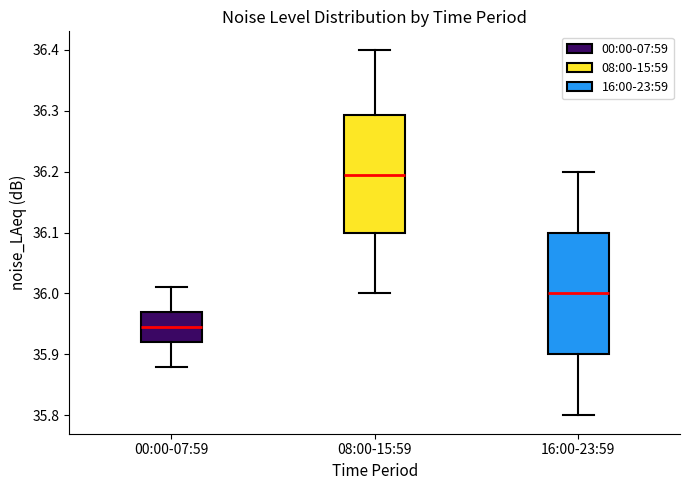

Where does the median line of the box for 00:00-07:59 sit on the y-axis? The values are not printed on the chart, so give them approximately, as read against the axis.

35.95